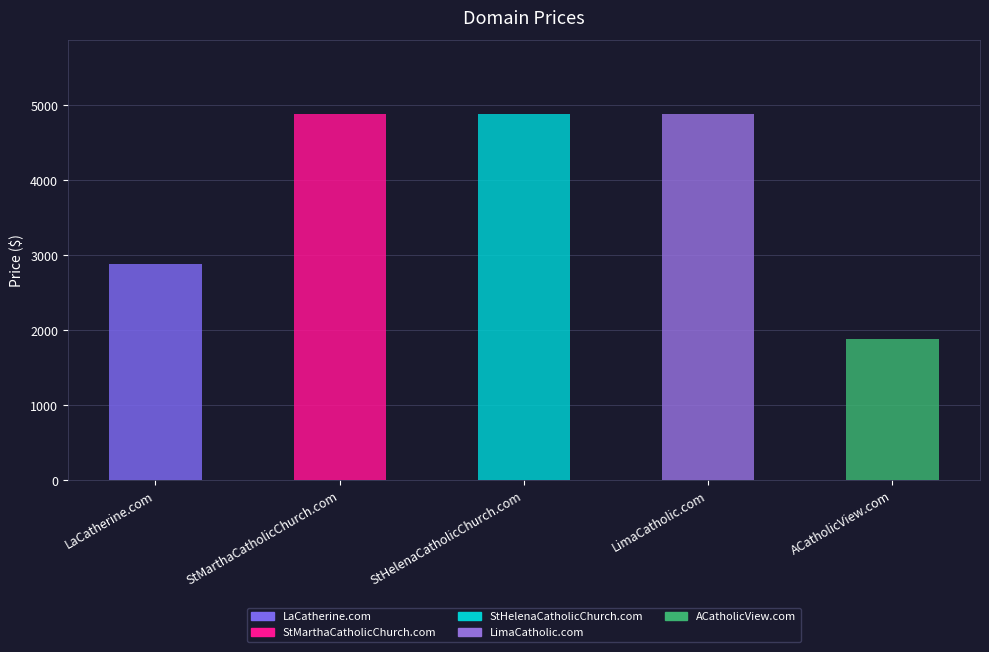

Count the values in the range 2888 to 4888.

4